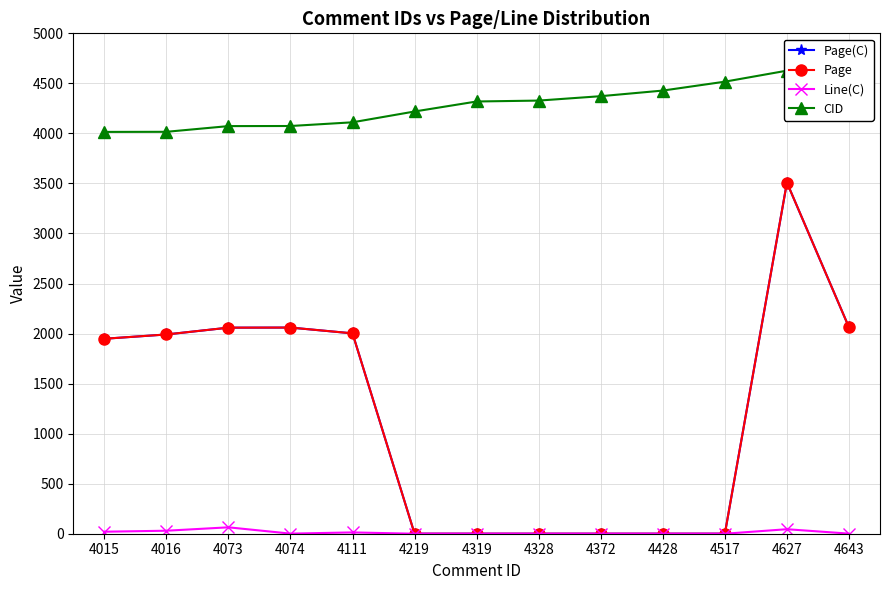

How many categories are shown in the chart?

13